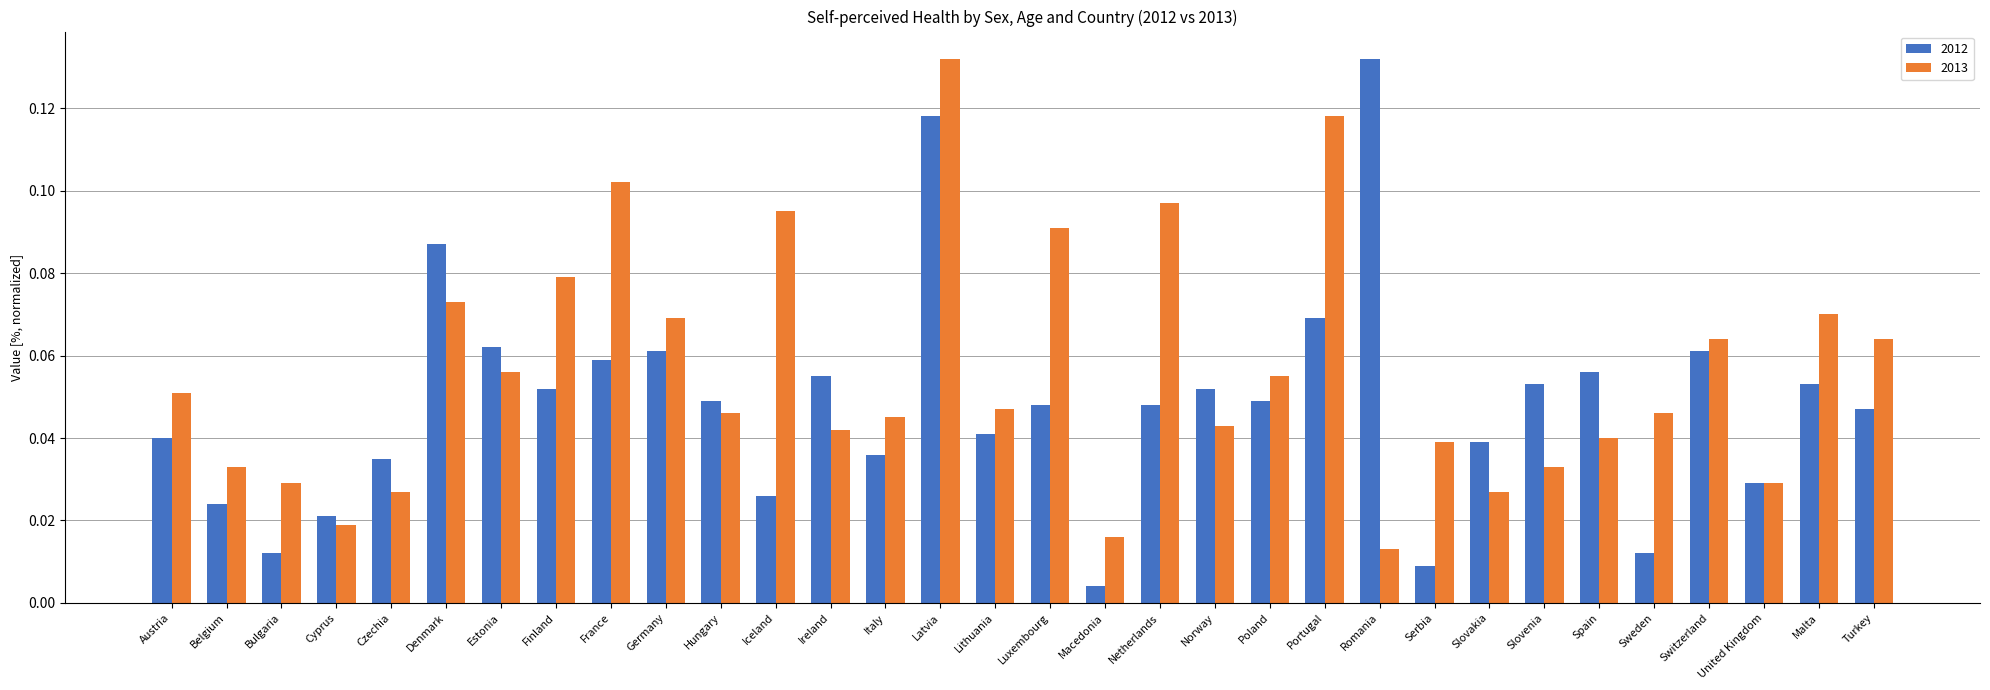

Does the chart contain any negative values?

No